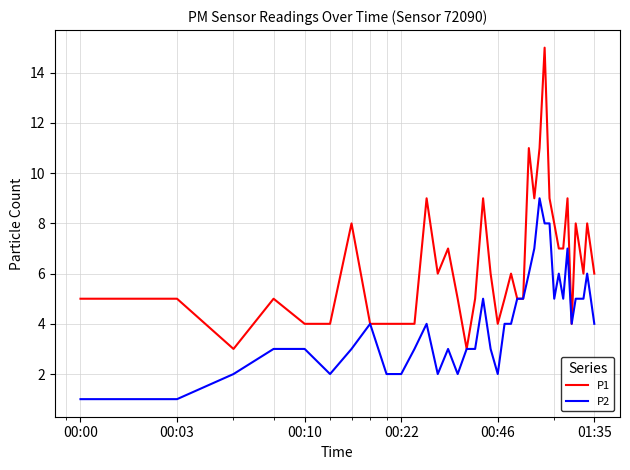

At how many categories does at least one series exceed 12?

1